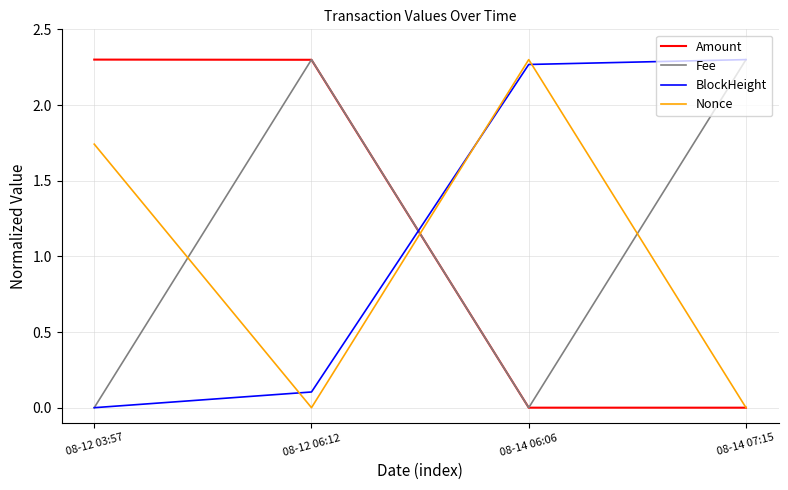

At which category does Fee reach its first local peak?

08-12 06:12